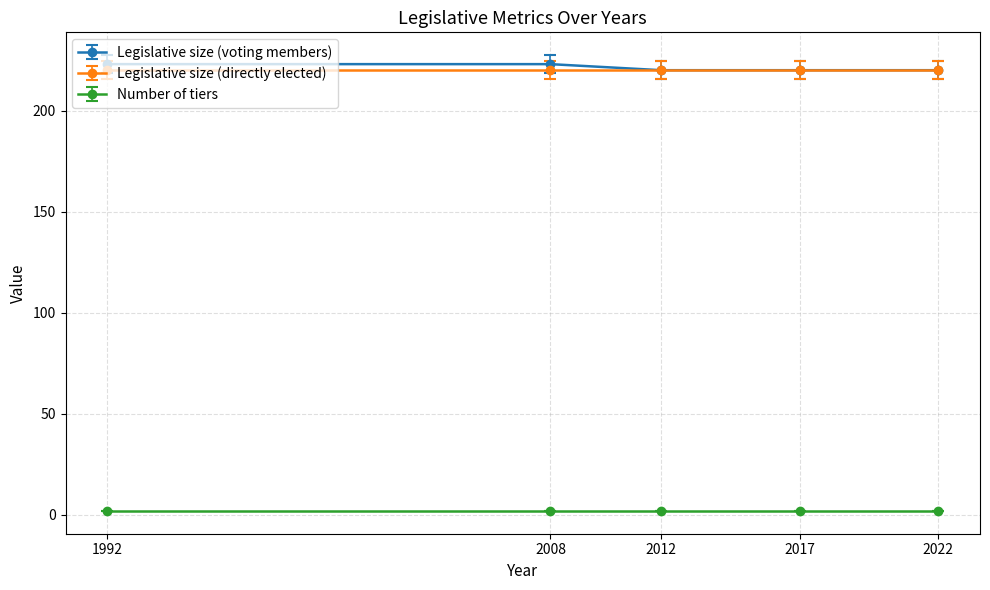

Which series has the largest range (max minus min)?

Legislative size (voting members)